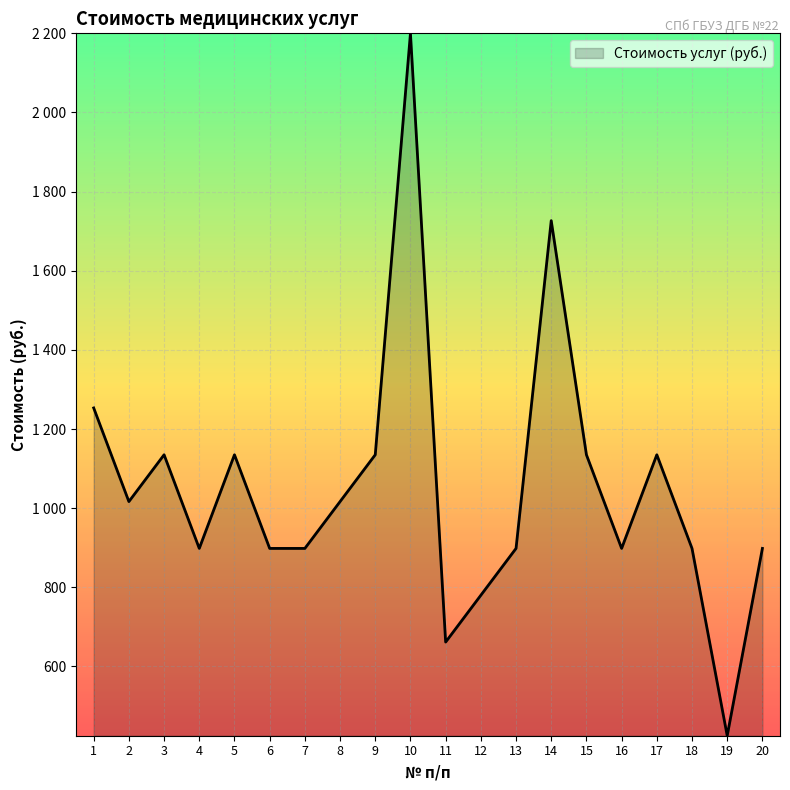

What is the ratio of the value at 12 to the value at 7?

0.9